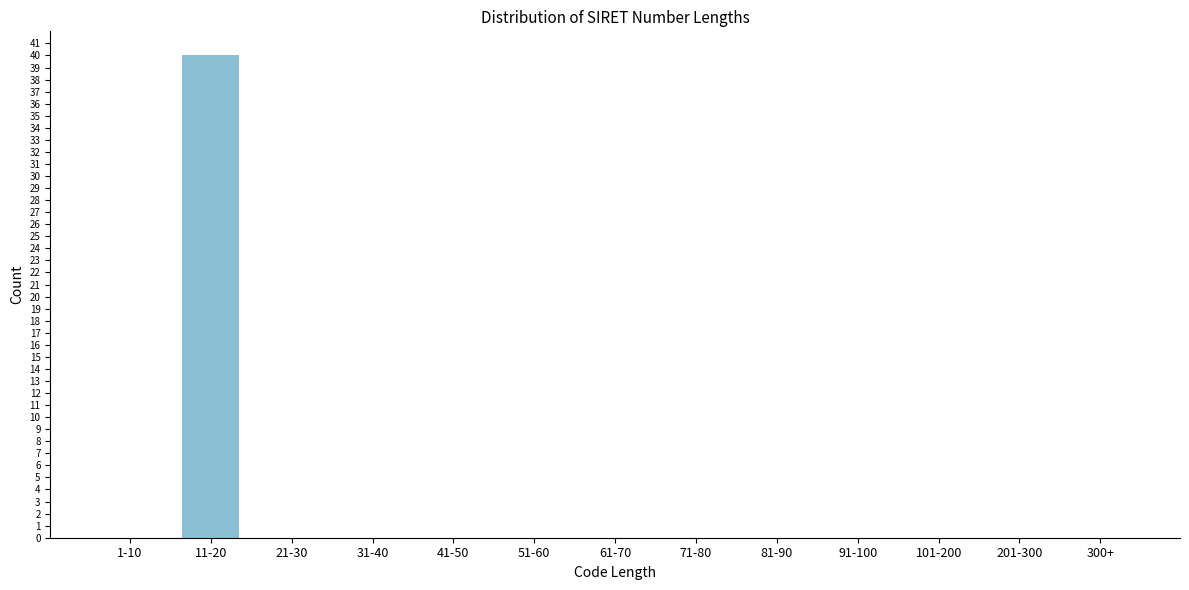

Reading left to right, extract all data points from this chart.

1-10=0	11-20=40	21-30=0	31-40=0	41-50=0	51-60=0	61-70=0	71-80=0	81-90=0	91-100=0	101-200=0	201-300=0	300+=0